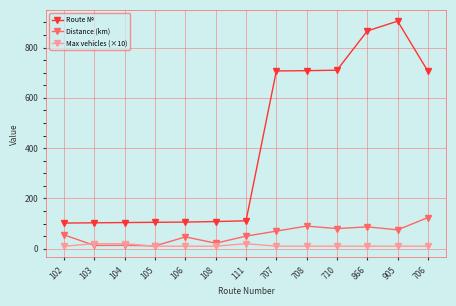

The Route № series shows 706.0 at 706. True or false?

True